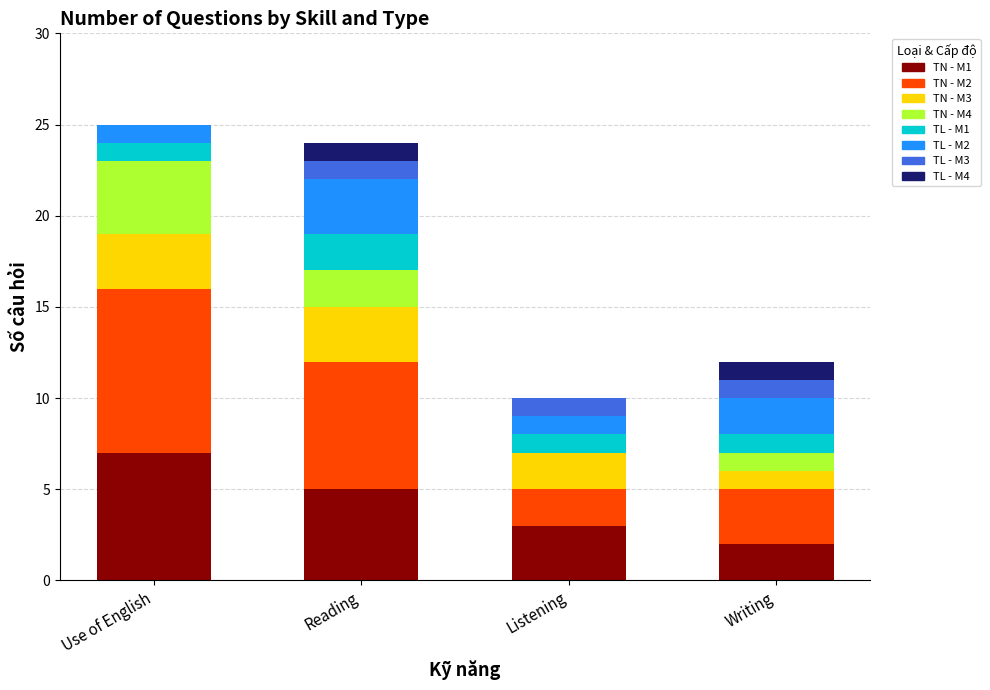

At which label does TN - M1 reach its peak?

Use of English